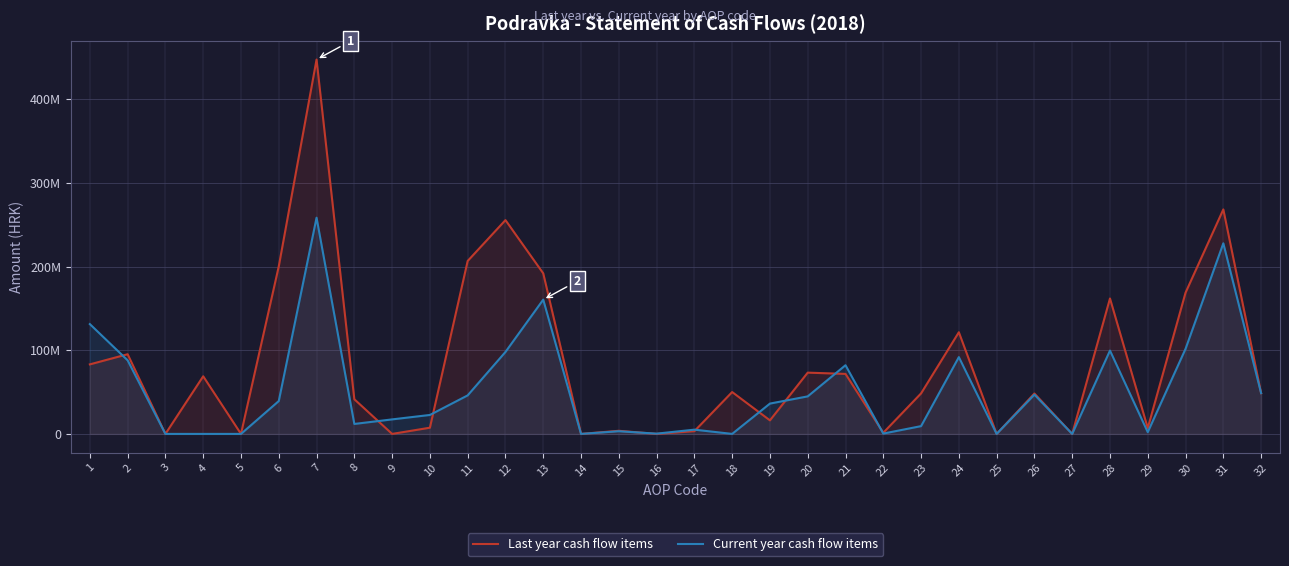

At which label does Current year cash flow items reach its peak?

7